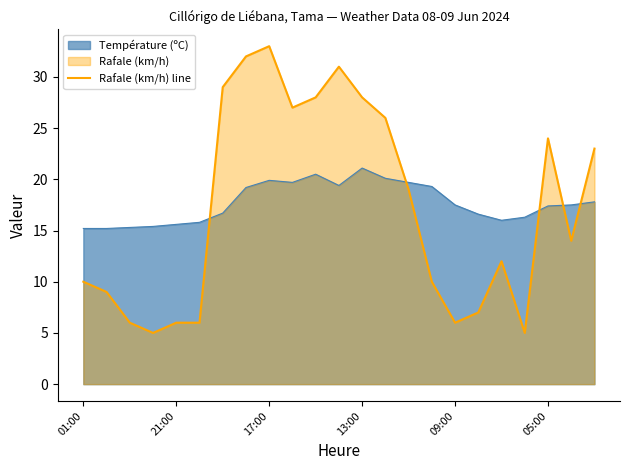

How many points are higher than both their immediate neighbors (excluding endpoints)?

4